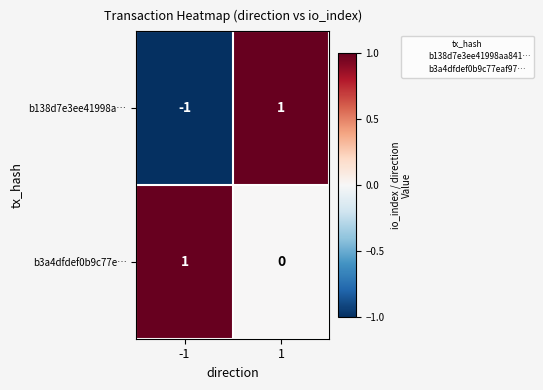

Which series has the widest spread of values?

b138d7e3ee41998a…